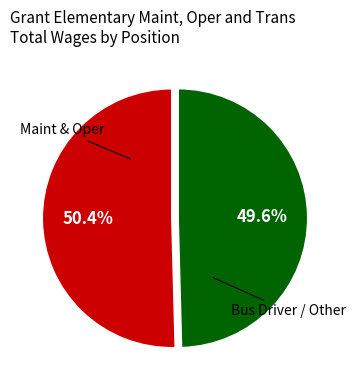

How many slices are in this pie chart?

2